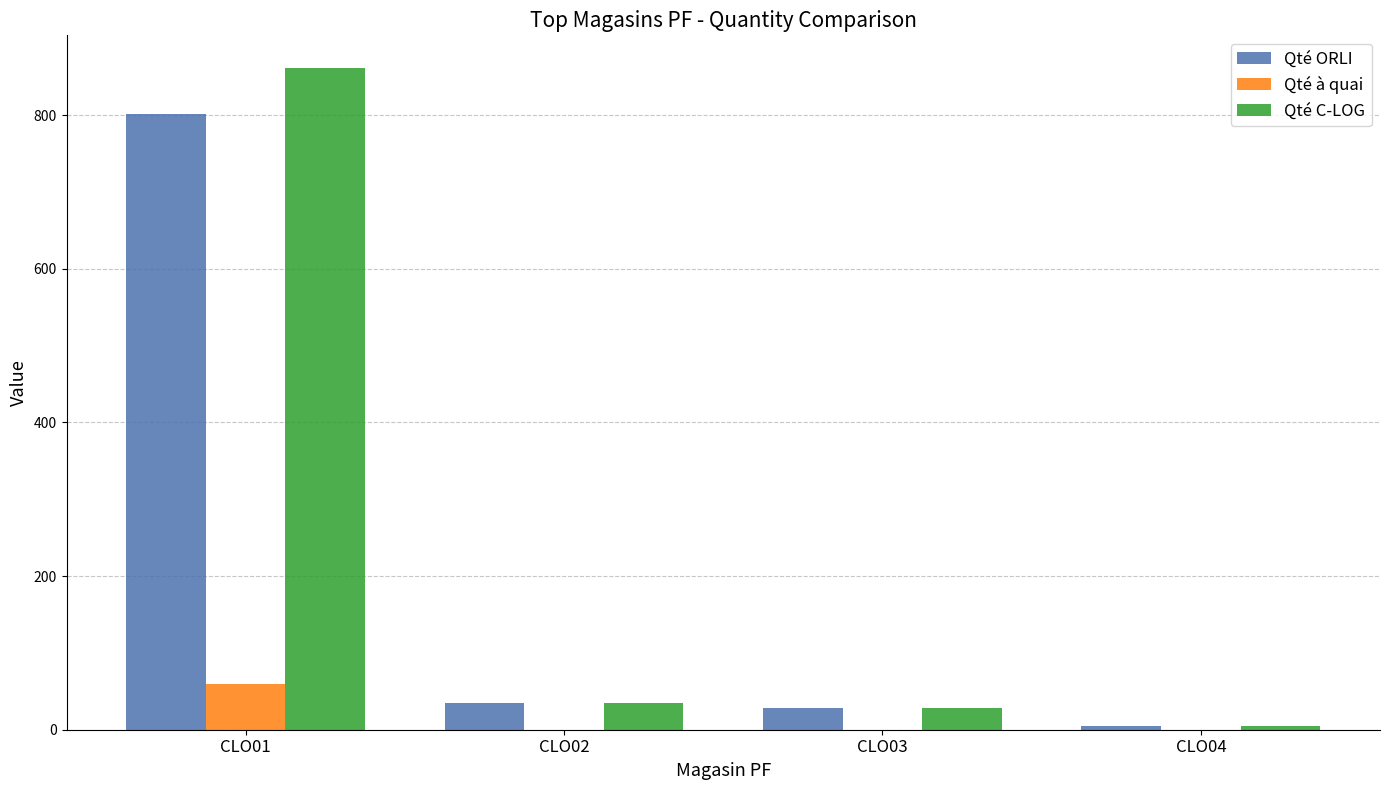

Where does the Qté C-LOG series first go above 35?

CLO01